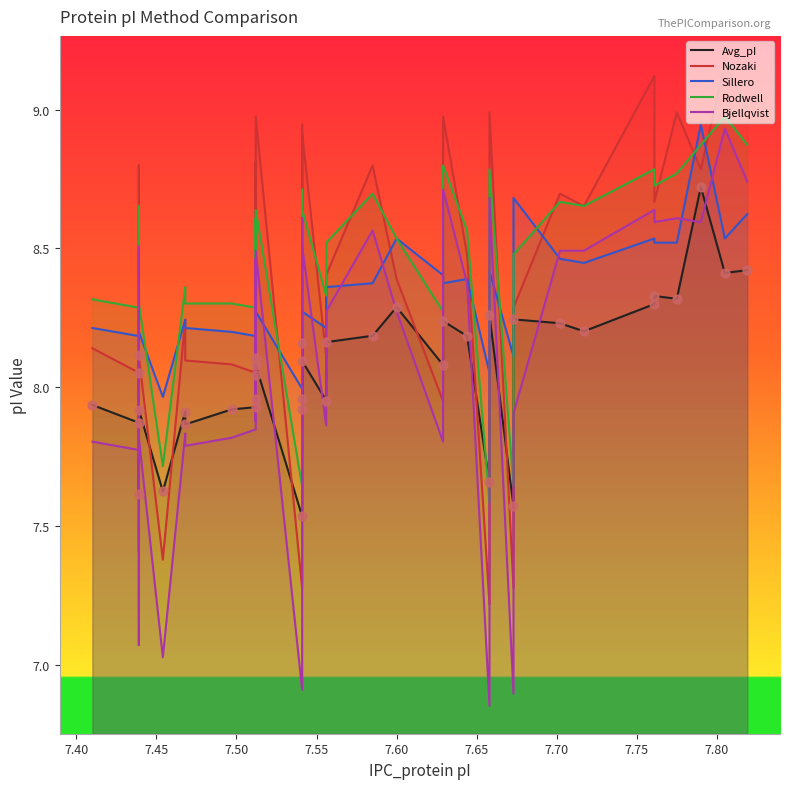

Which series has the largest total across all categories?

Rodwell